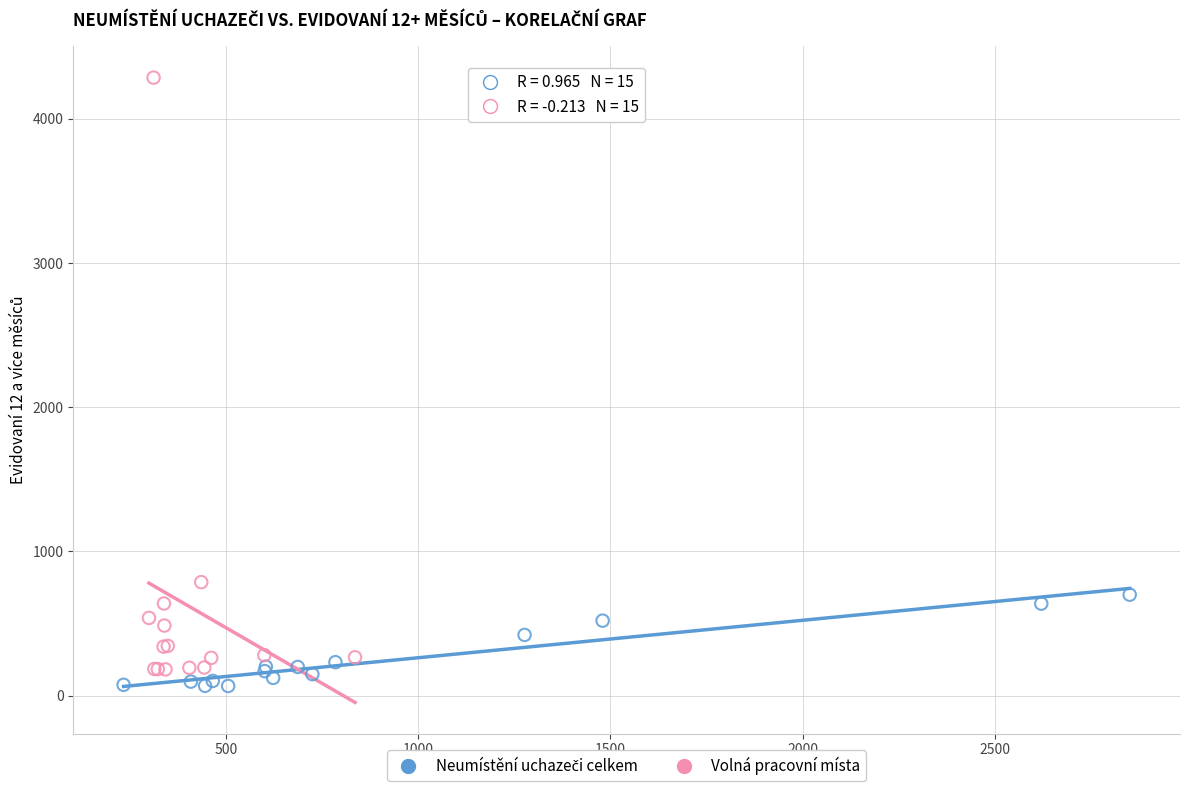

Which series reaches the maximum Y coordinate?

Volná pracovní místa